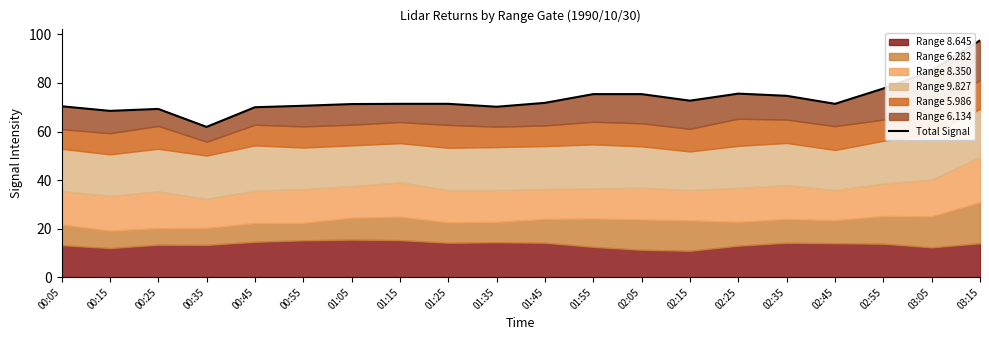

How many interior local peaks (higher than both neighbors) does the data have?

3